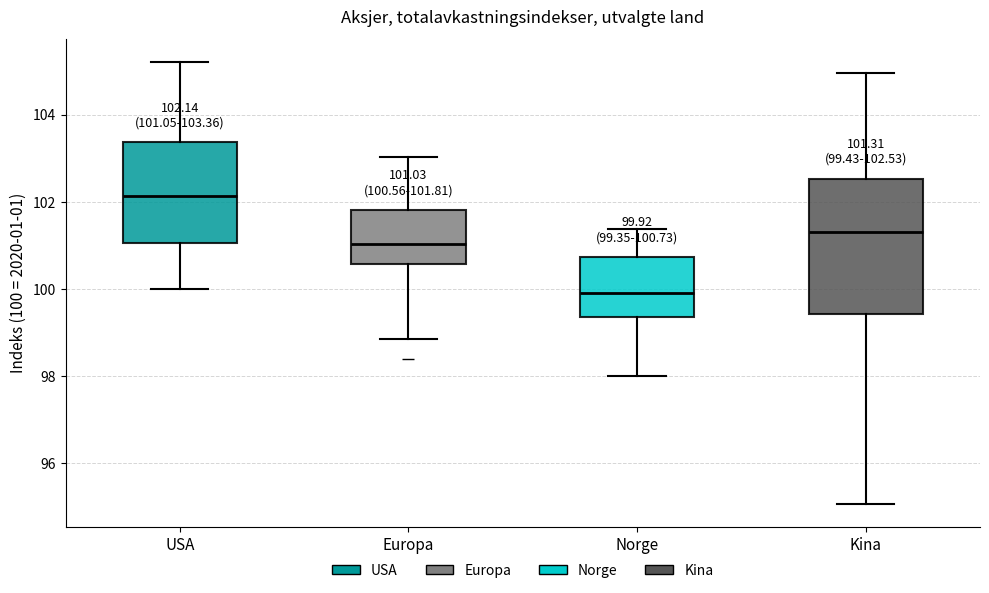

Which box's median line is the highest?

USA